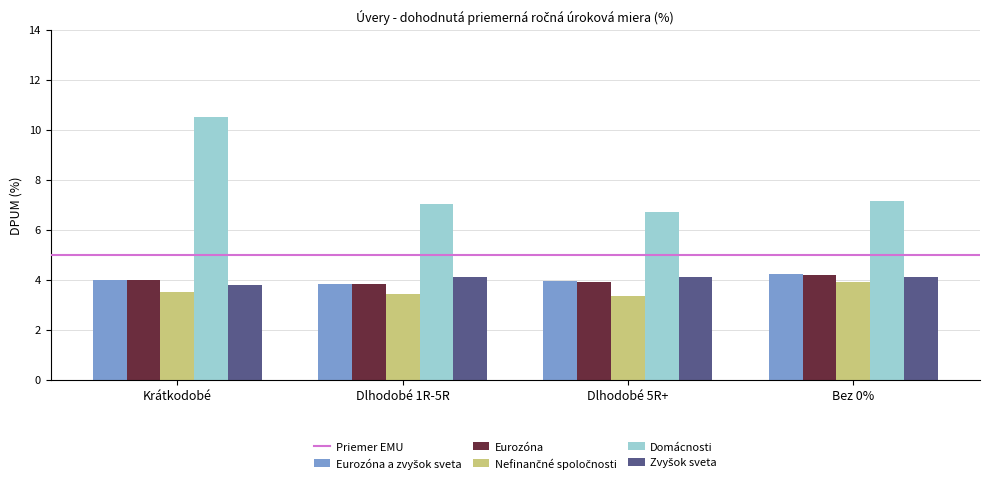

Which category has the highest value across all series?

Krátkodobé